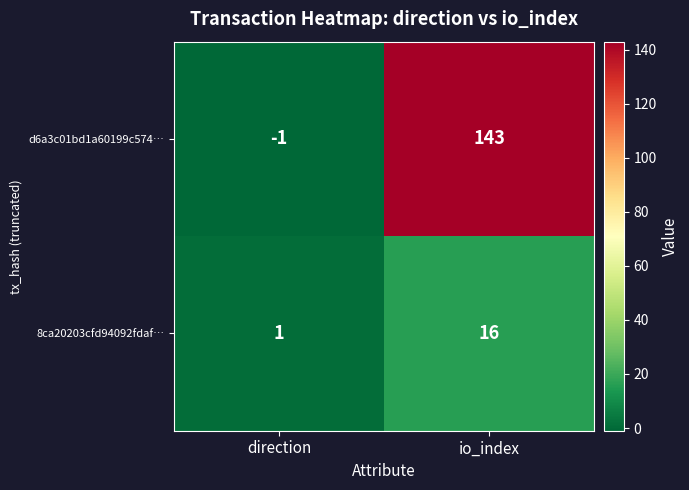

Which label corresponds to the smallest value in the chart?

direction